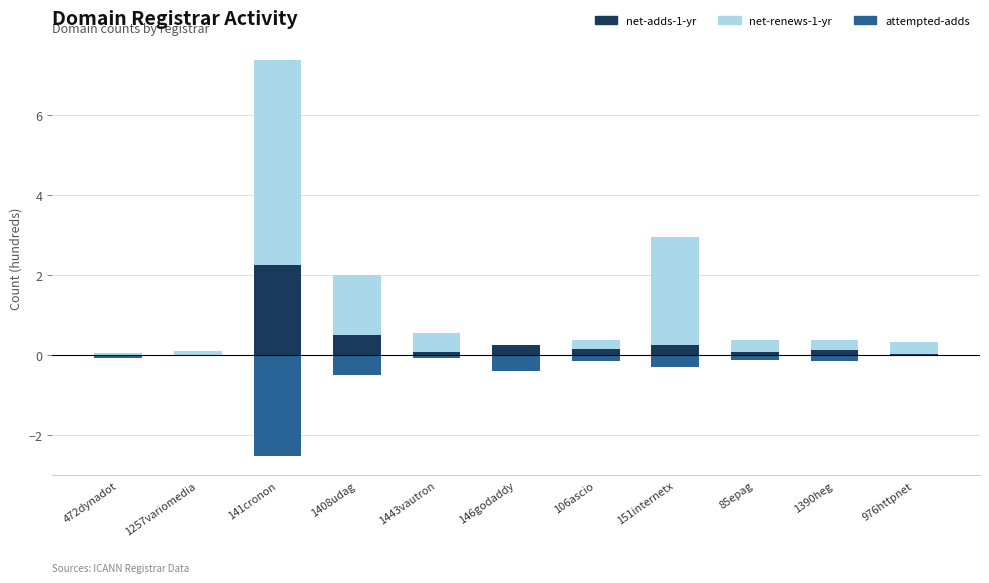

Is it true that attempted-adds equals -0.1 at 1390heg?

False